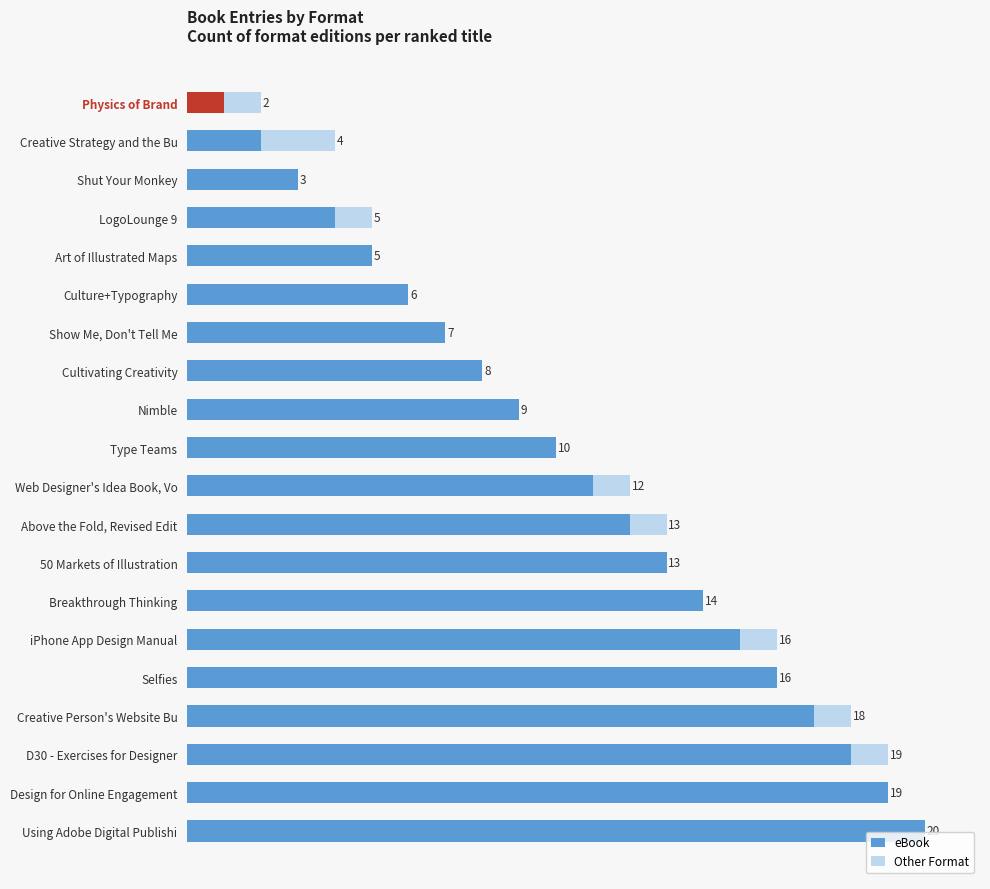

Which series changed the most between Breakthrough Thinking and Design for Online Engagement?

eBook